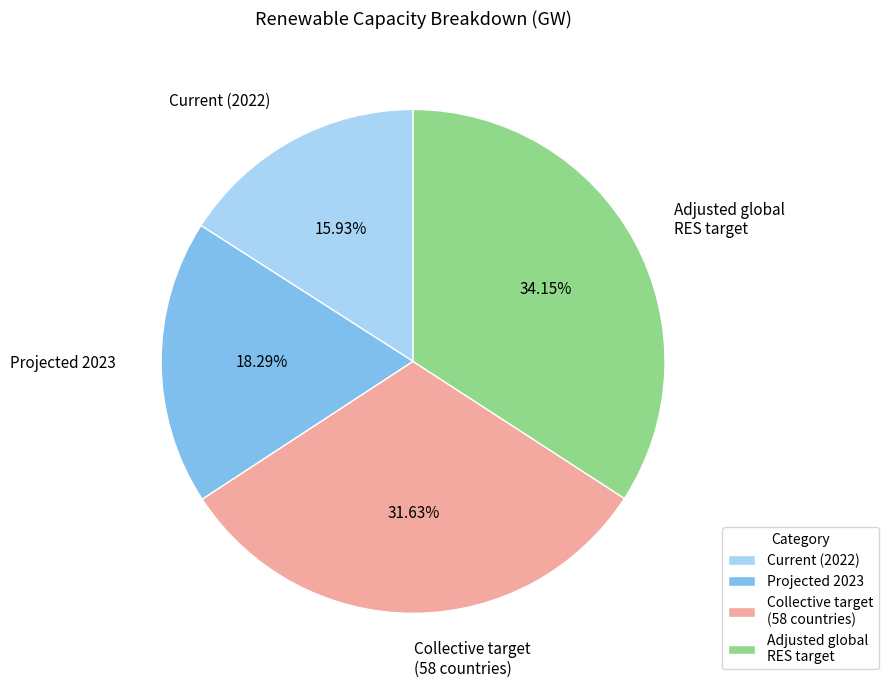

Rank the categories by value from lowest to highest.

Current (2022), Projected 2023, Collective target (58 countries), Adjusted global RES target